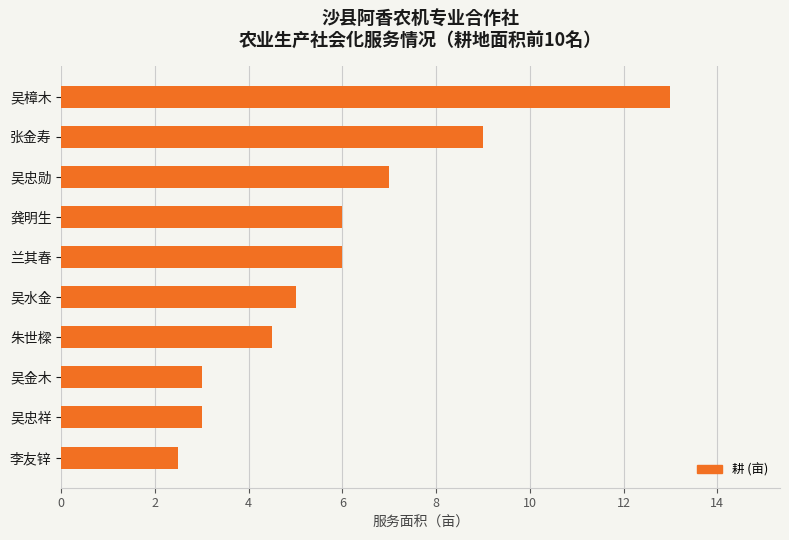

Reading bottom to top, list all the values displayed in this chart.

李友锌=2.5	吴忠祥=3.0	吴金木=3.0	朱世樑=4.5	吴水金=5.0	兰其春=6.0	龚明生=6.0	吴忠勋=7.0	张金寿=9.0	吴樟木=13.0